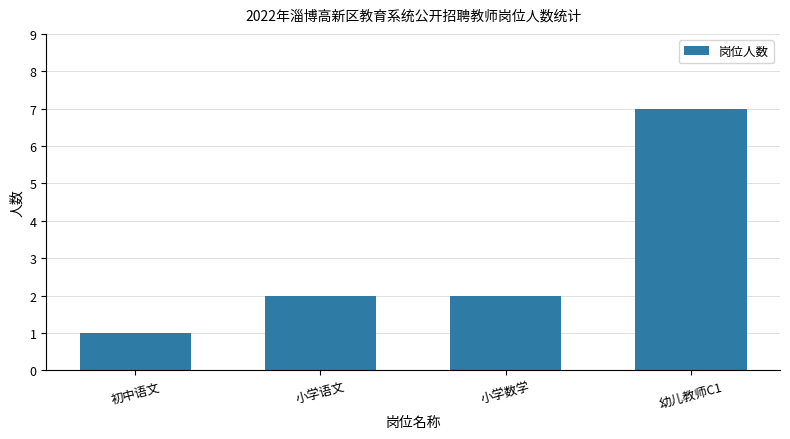

How many data points does each series have?

4